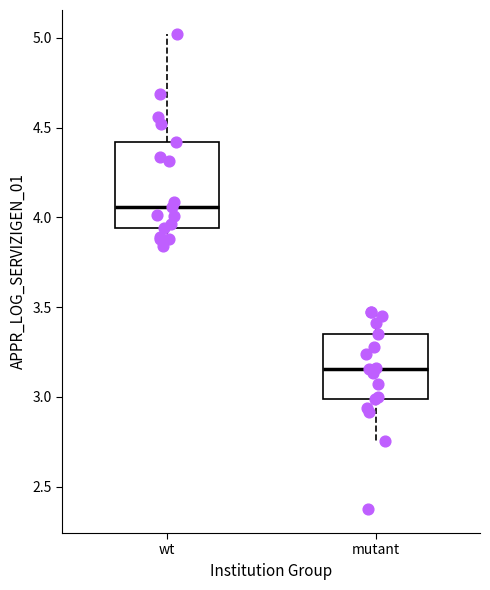

Where does the lower whisker of the box for wt end on the y-axis? The values are not printed on the chart, so give them approximately, as read against the axis.

3.85